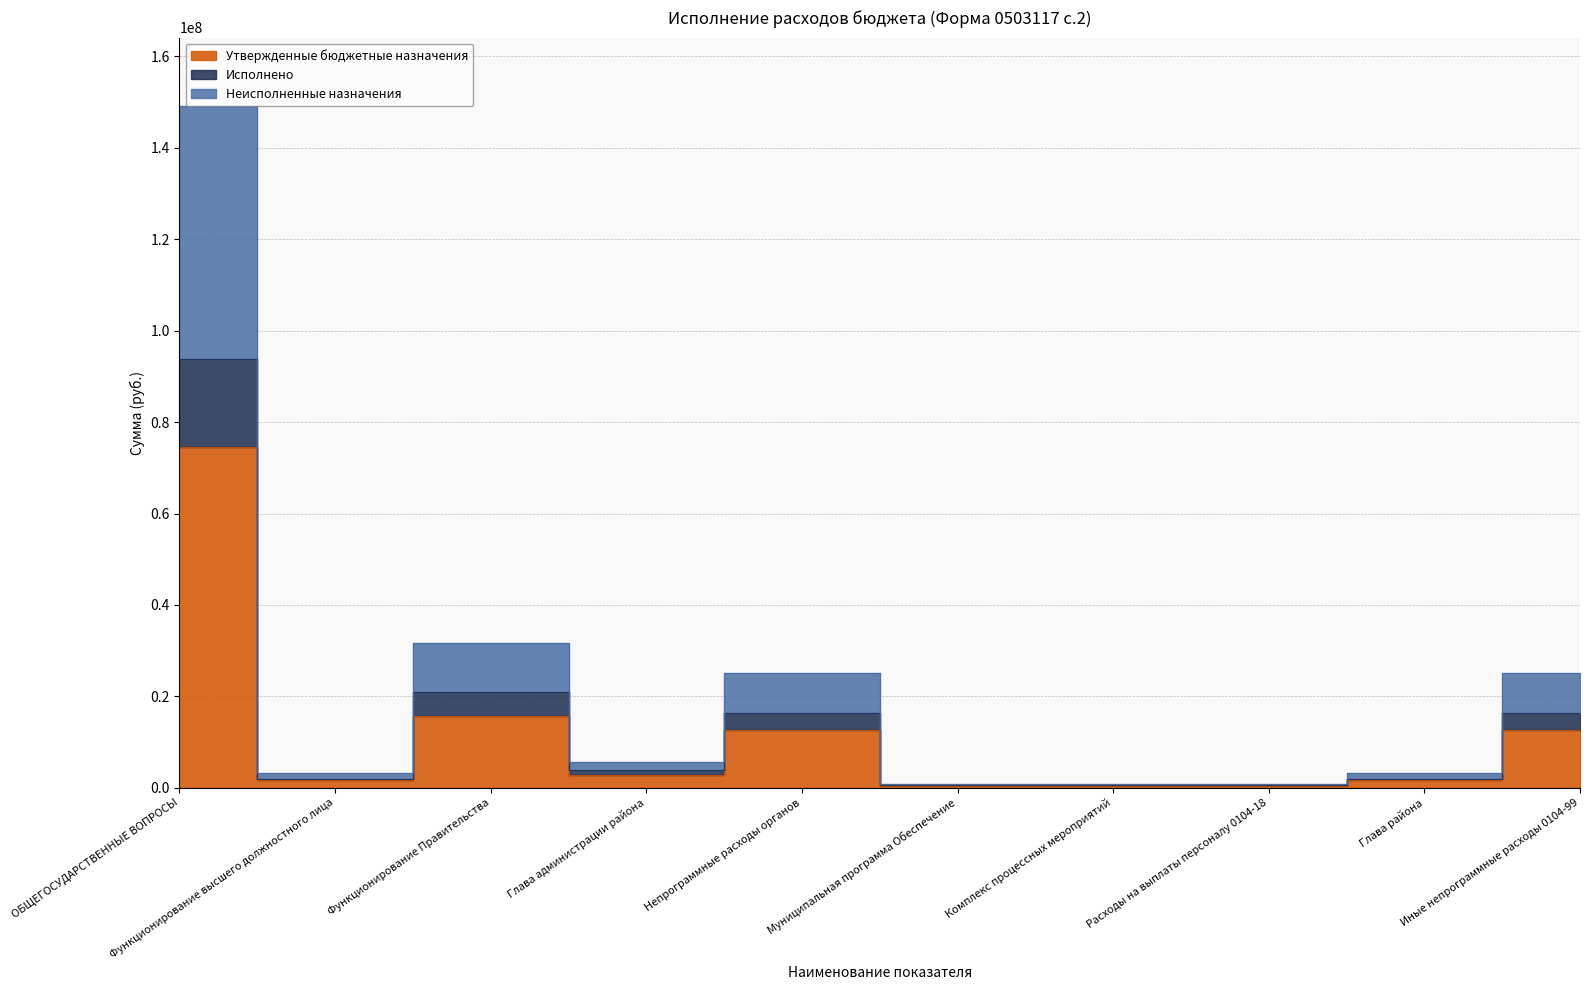

What is the total value across all series at Глава администрации района?

12274734.8